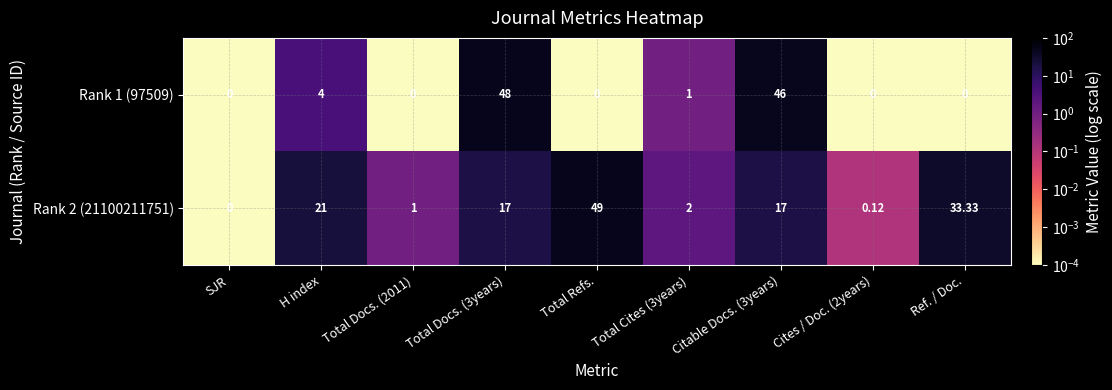

At which label is Rank 2 (21100211751) closest to 24?

H index